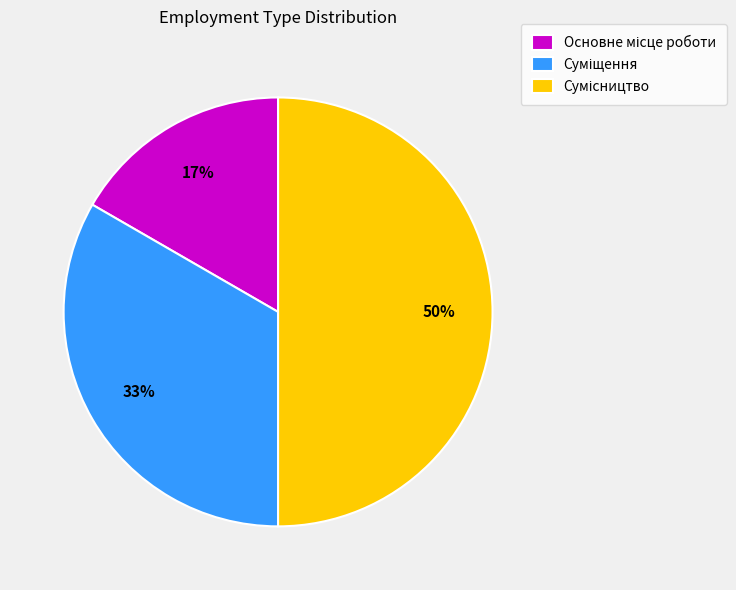

To the nearest percent, what is the average slice percentage?

33%